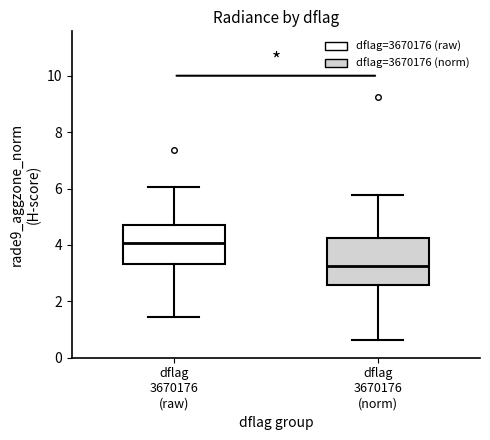

Which box is the tallest, from its lower edge to its upper edge?

dflag 3670176 (norm)